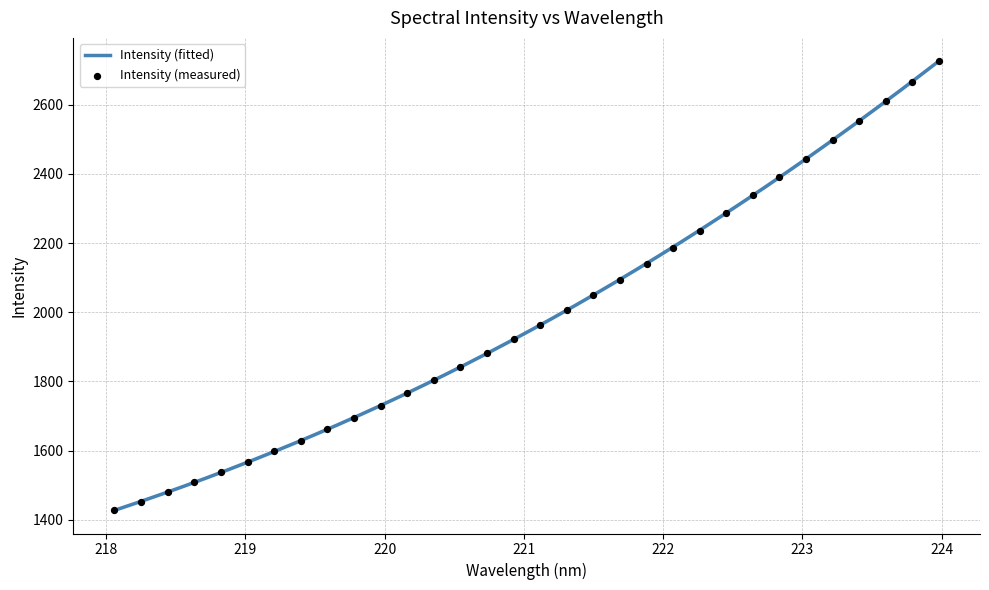

Approximately how many times larger is the value at 222.0721 compared to 220.7354?

1.2